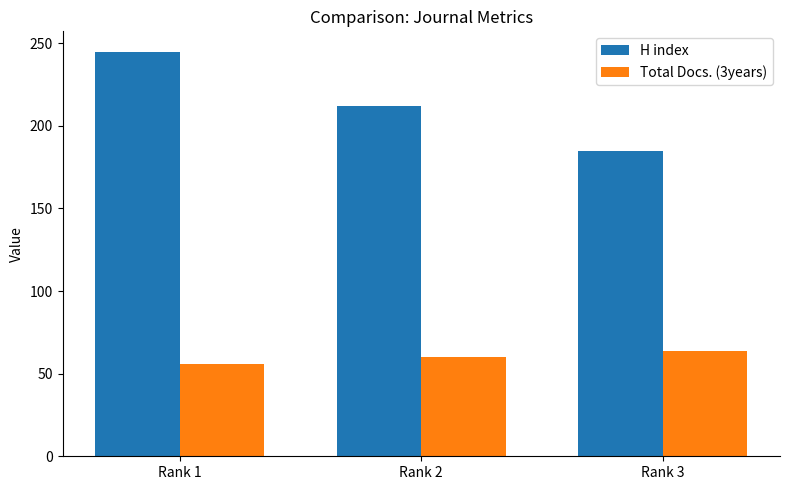

Reading left to right, list all the values displayed in this chart.

H index: 245	212	185
Total Docs. (3years): 56	60	64